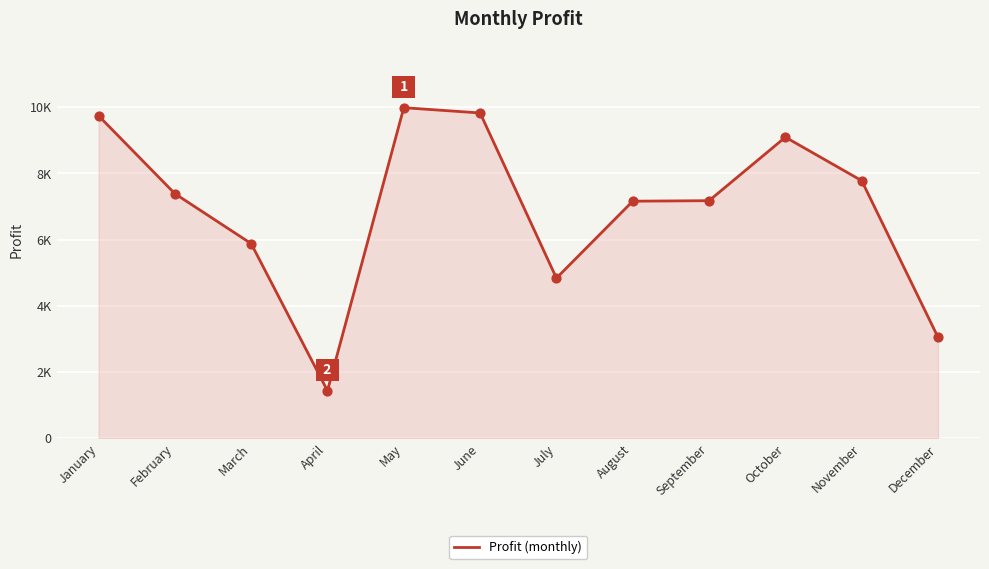

What is the change in value from August to September?

+15